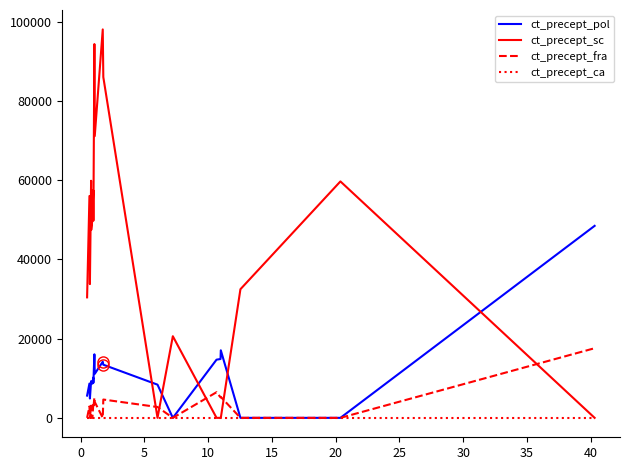

What is the average value of the ct_precept_sc series?

42348.7